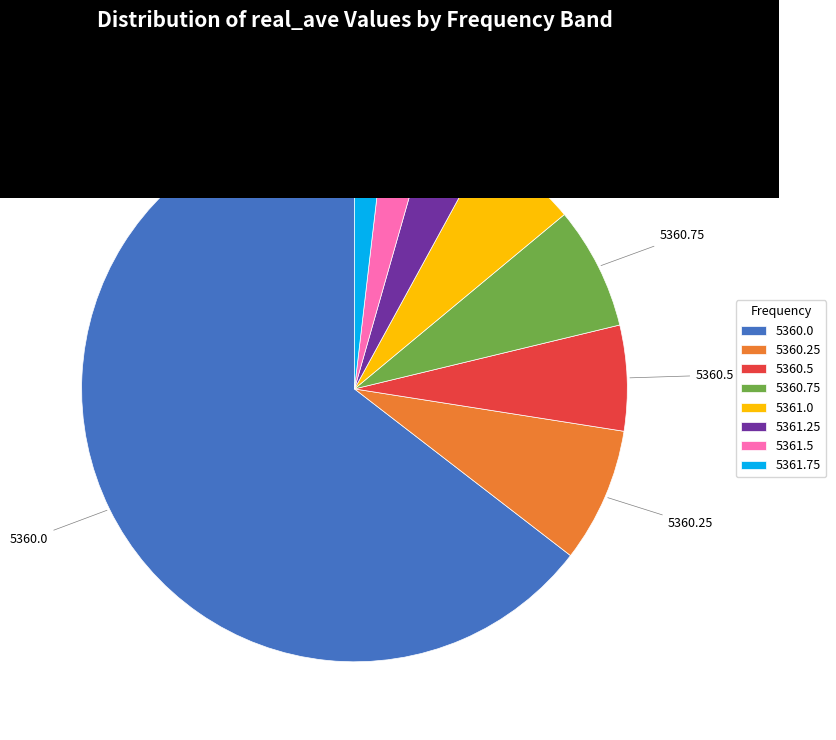

Count the number of slices in the pie.

8